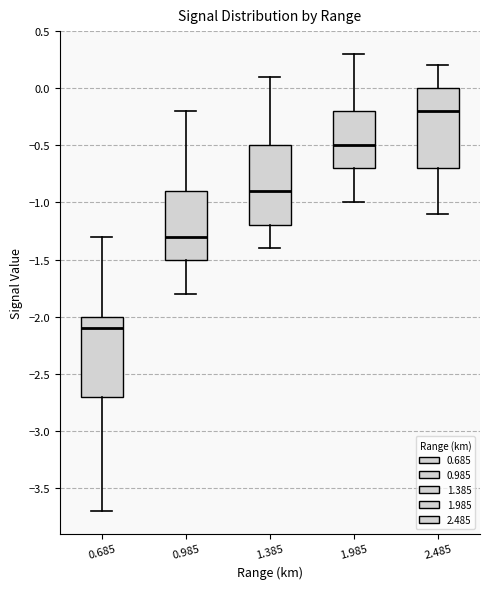

Which box has the lowest median line?

0.685